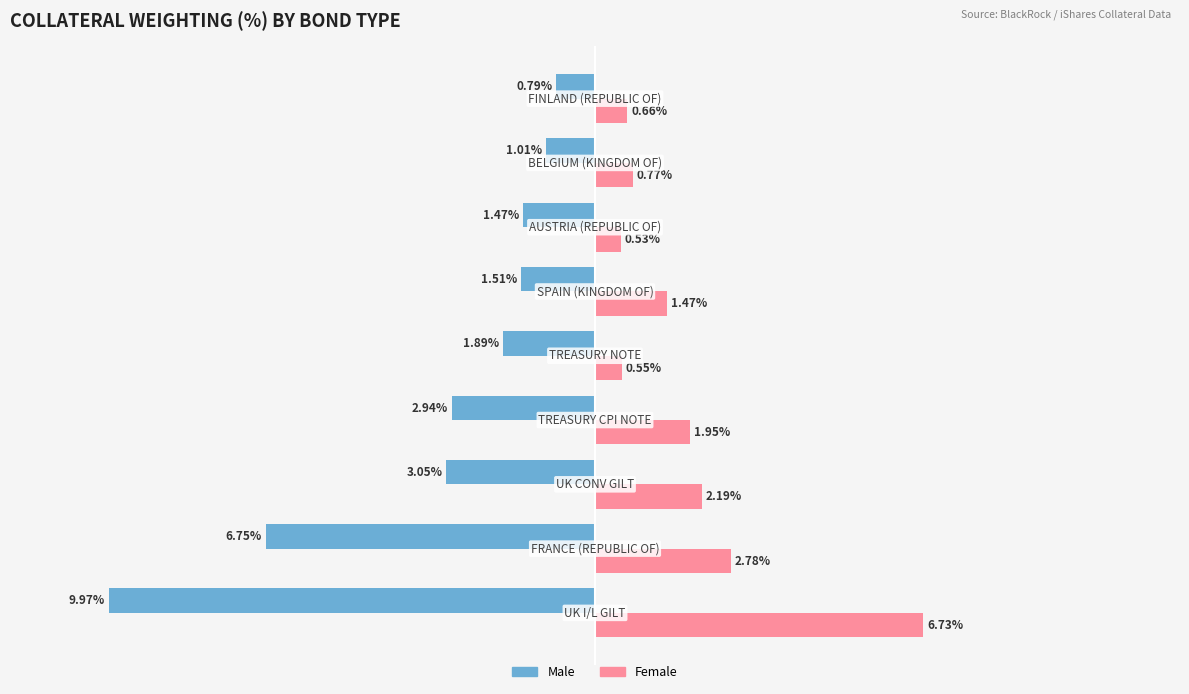

Which series has the largest total across all categories?

Female